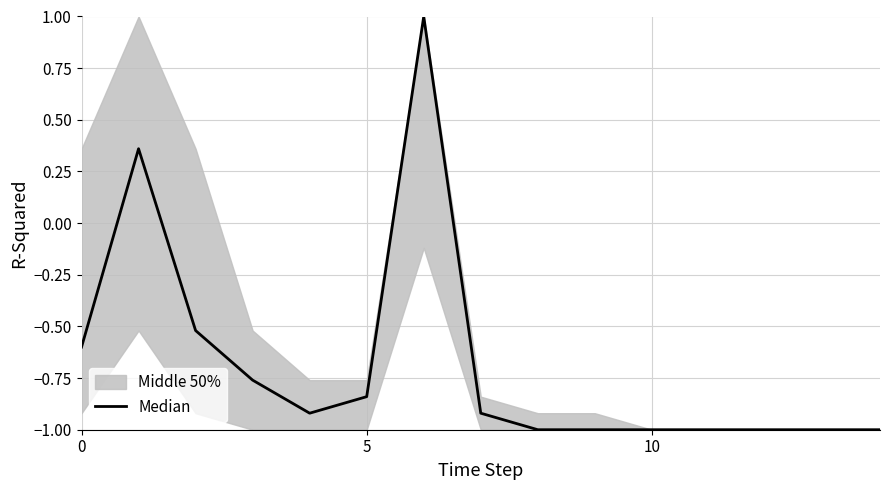

Between 5 and 14, which is larger?

5